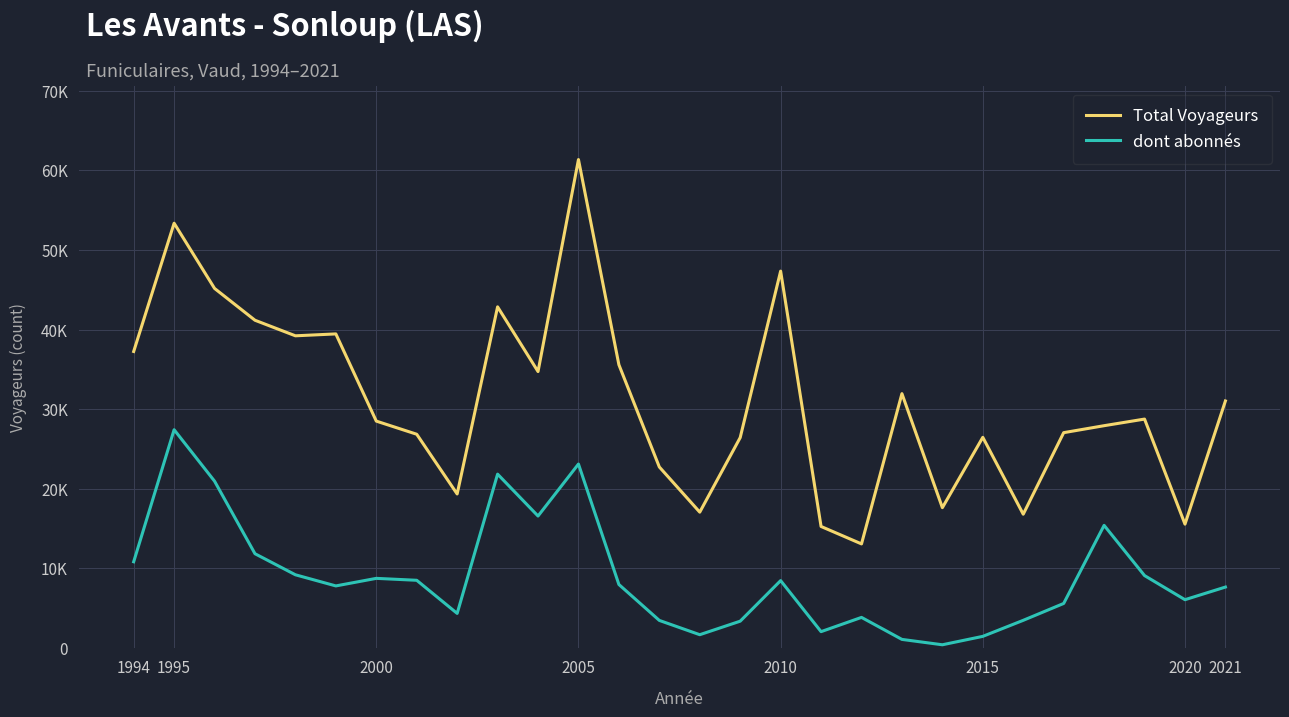

True or false: Total Voyageurs has more than 0 points higher than both neighbors.

True